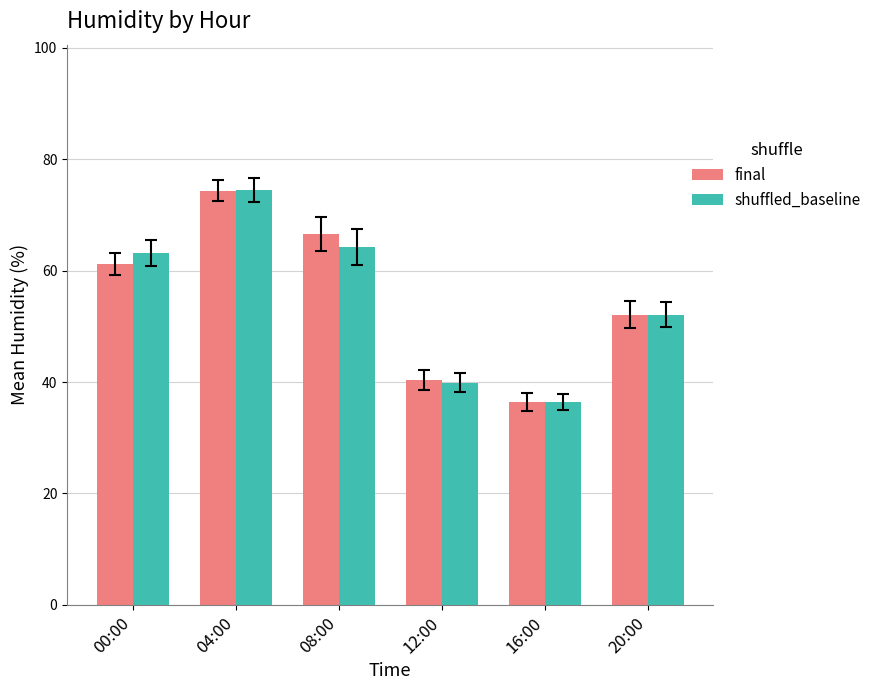

True or false: final has a value of 39.6 at 04:00.

False